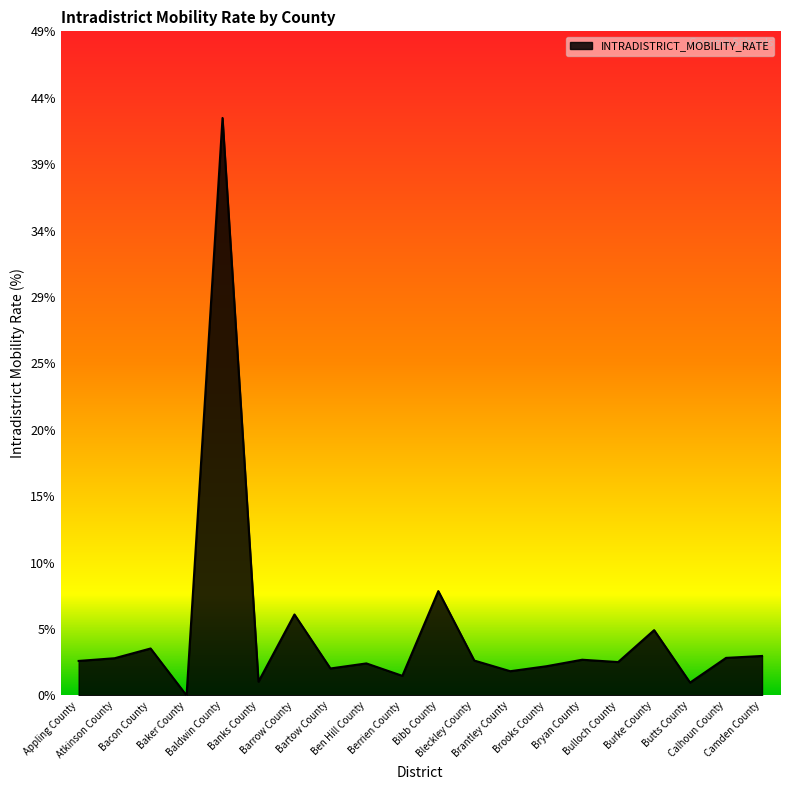

Reading left to right, extract all data points from this chart.

Appling County=2.6	Atkinson County=2.8	Bacon County=3.5	Baker County=0.0	Baldwin County=42.7	Banks County=1.0	Barrow County=6.0	Bartow County=2.0	Ben Hill County=2.4	Berrien County=1.4	Bibb County=7.7	Bleckley County=2.6	Brantley County=1.8	Brooks County=2.2	Bryan County=2.6	Bulloch County=2.5	Burke County=4.8	Butts County=1.0	Calhoun County=2.8	Camden County=2.9